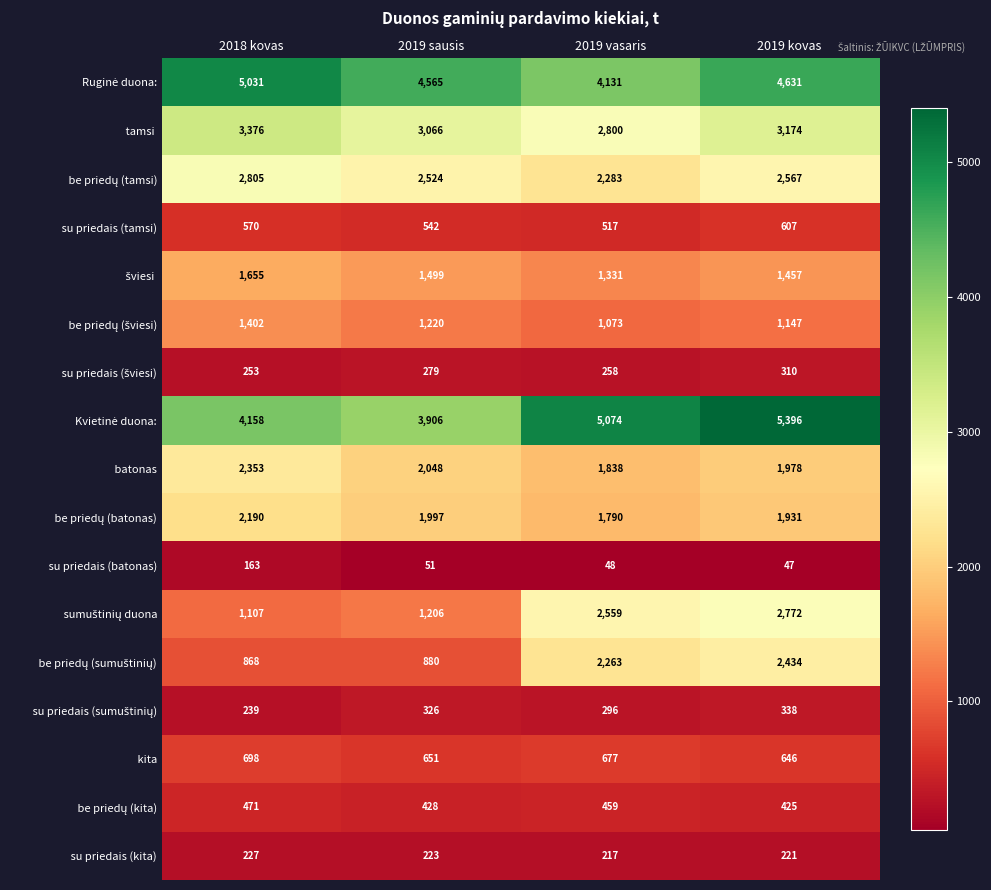

What is the spread (max minus min) of values at 2019 vasaris?

5026